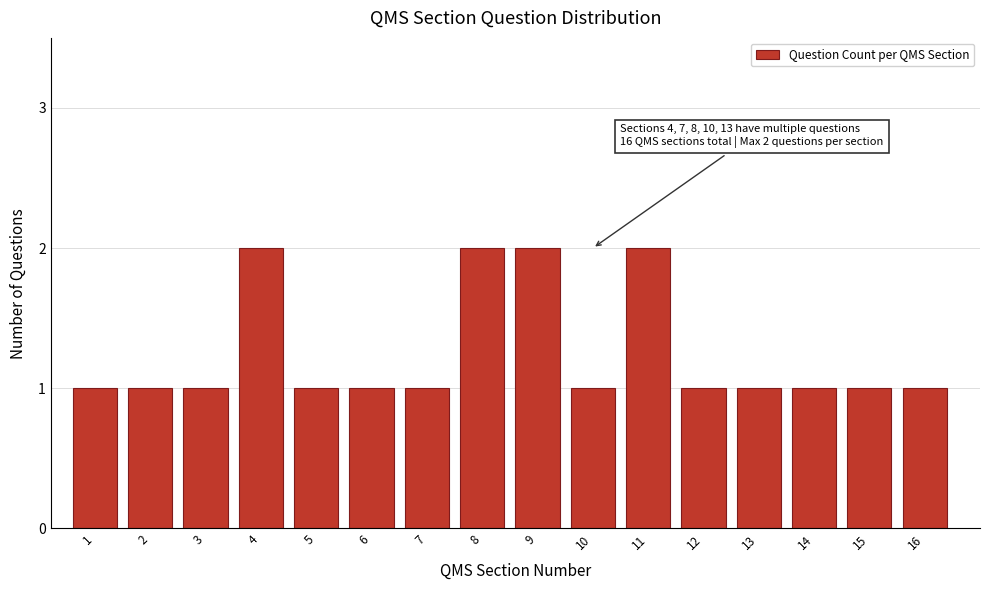

Reading left to right, list all the values displayed in this chart.

1	1	1	2	1	1	1	2	2	1	2	1	1	1	1	1